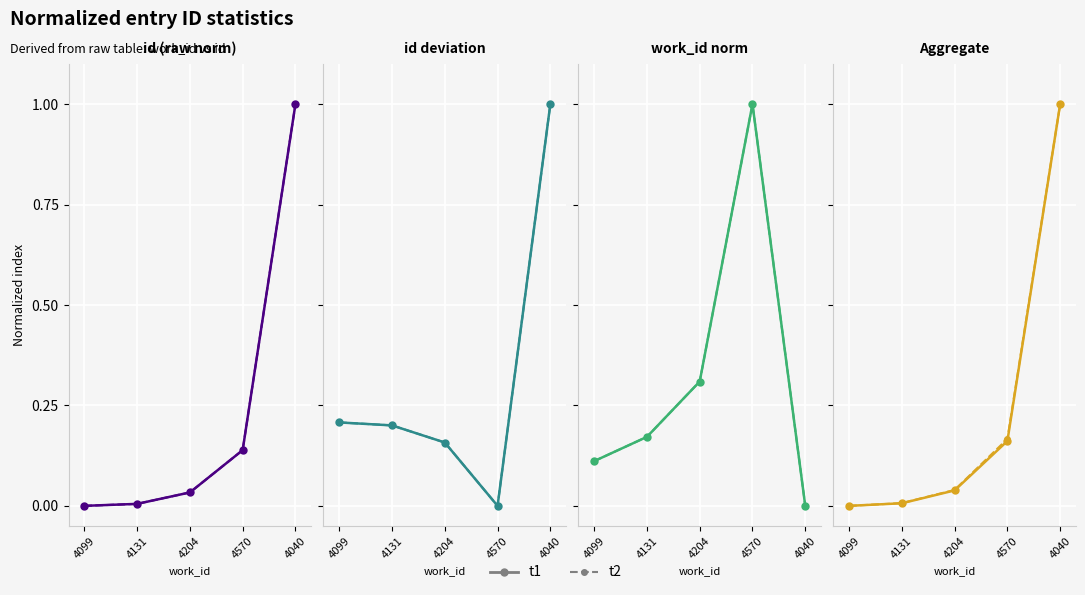

At how many categories does at least one series exceed 0?

4